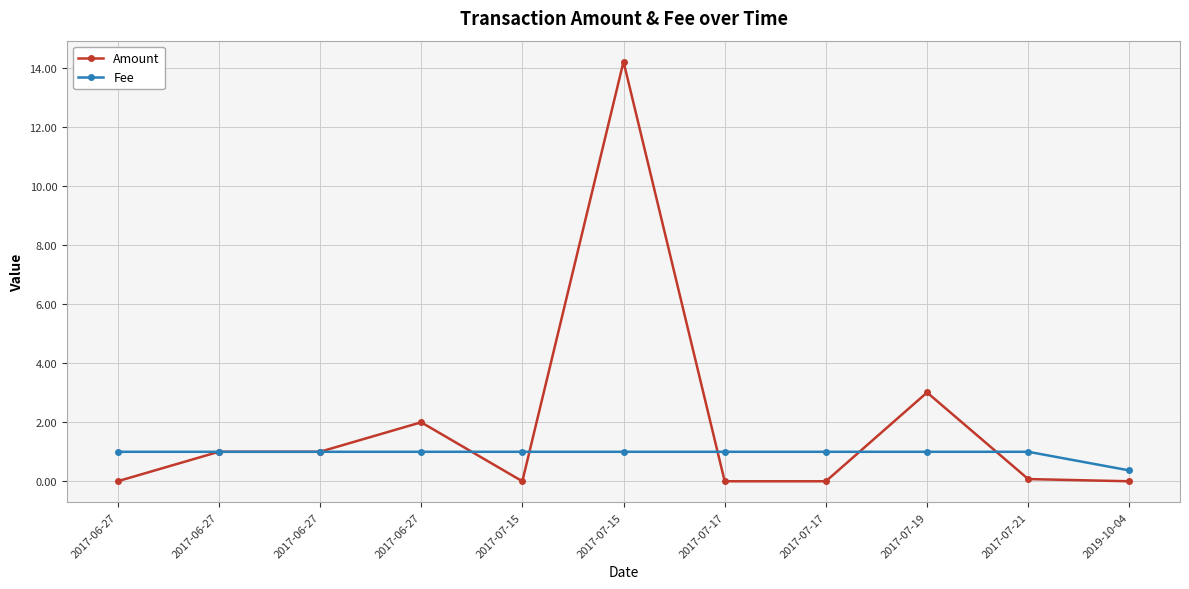

Reading left to right, transcribe all the data shown in this chart.

Amount: 0.0	1.0	1.0	2.0	0.0	14.2	0.0	0.0	3.0	0.1	0.0
Fee: 1.0	1.0	1.0	1.0	1.0	1.0	1.0	1.0	1.0	1.0	0.4